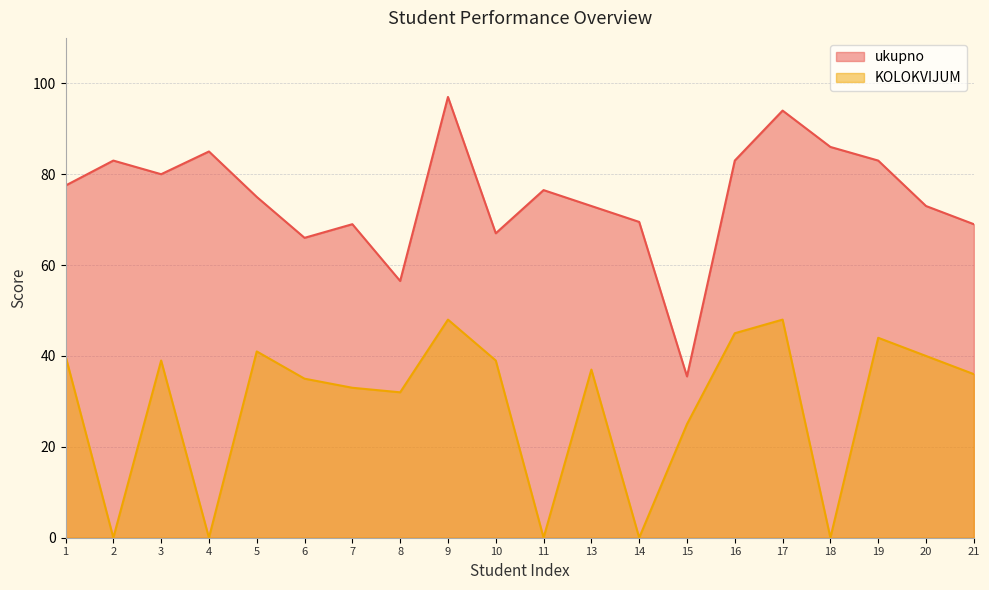

What is the average value of the ukupno series?

74.9